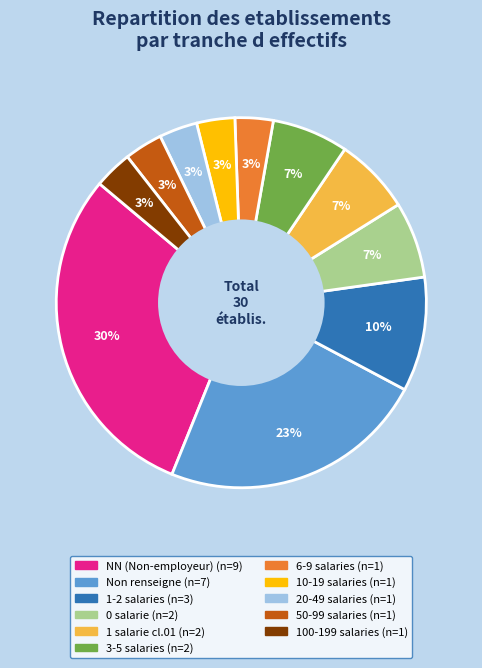

Is there any slice that represents more than half of the pie?

No